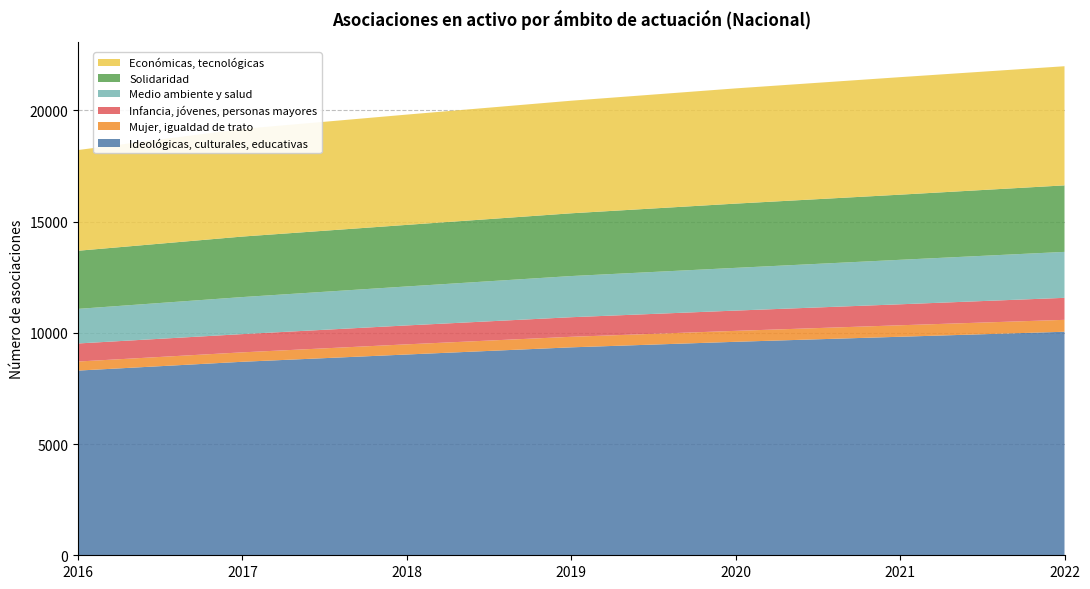

Reading left to right, what are all the values shown in this chart?

Ideológicas, culturales, educativas: 2016=8303	2017=8699	2018=9026	2019=9348	2020=9597	2021=9824	2022=10049
Mujer, igualdad de trato: 2016=407	2017=424	2018=457	2019=474	2020=492	2021=516	2022=535
Infancia, jóvenes, personas mayores: 2016=812	2017=820	2018=850	2019=880	2020=911	2021=943	2022=989
Medio ambiente y salud: 2016=1555	2017=1665	2018=1752	2019=1851	2020=1921	2021=2000	2022=2066
Solidaridad: 2016=2613	2017=2720	2018=2768	2019=2821	2020=2888	2021=2928	2022=2990
Económicas, tecnológicas: 2016=4528	2017=4838	2018=4958	2019=5061	2020=5180	2021=5283	2022=5356